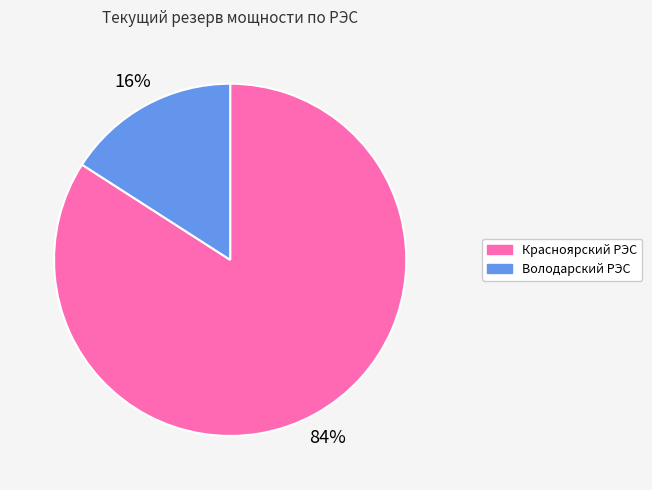

To the nearest percent, what percentage of the pie is Володарский РЭС?

16%